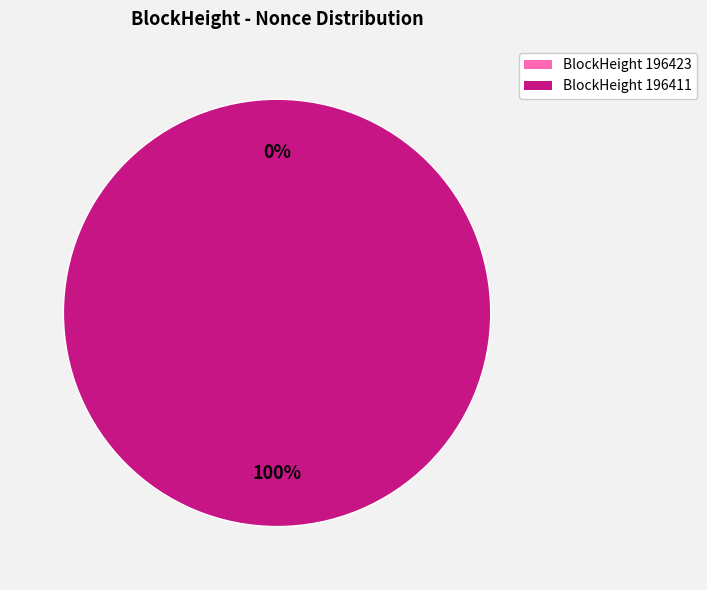

Do 196411 and 196423 together represent more than half of the pie?

Yes